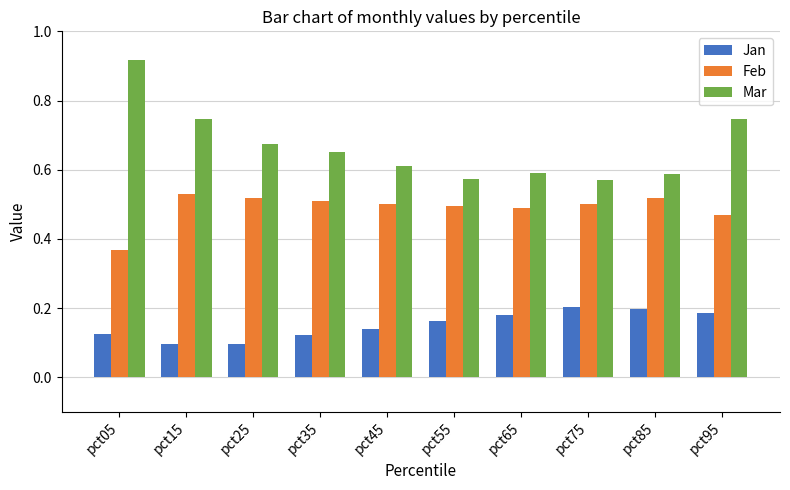

What is the sum of all Mar values?

6.7